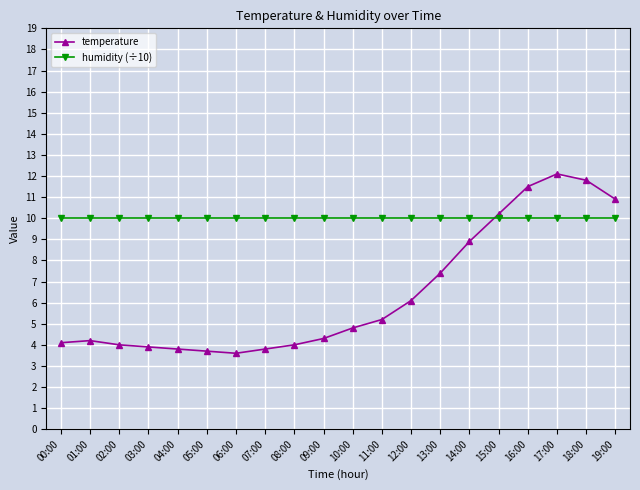

What is the difference between the temperature values at 10:00 and 08:00?

0.8